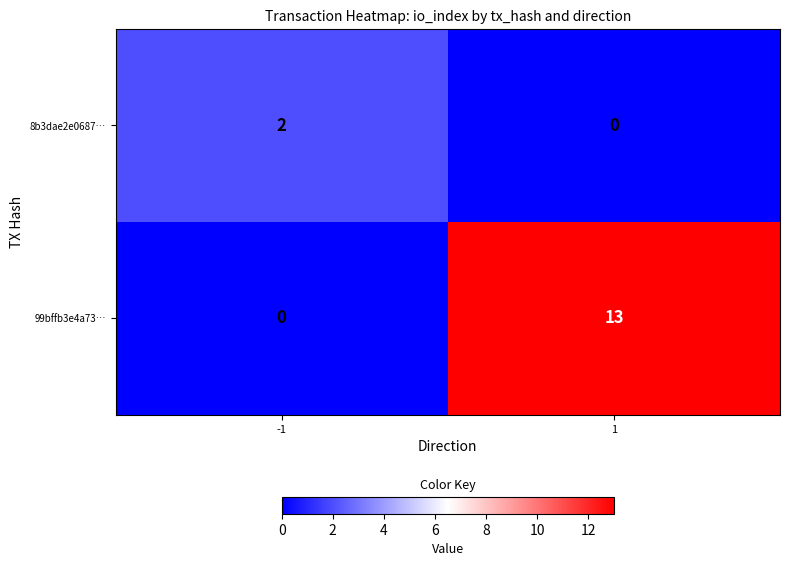

Is the value of 8b3dae2e0687… at -1 greater than the value of 99bffb3e4a73… at -1?

Yes